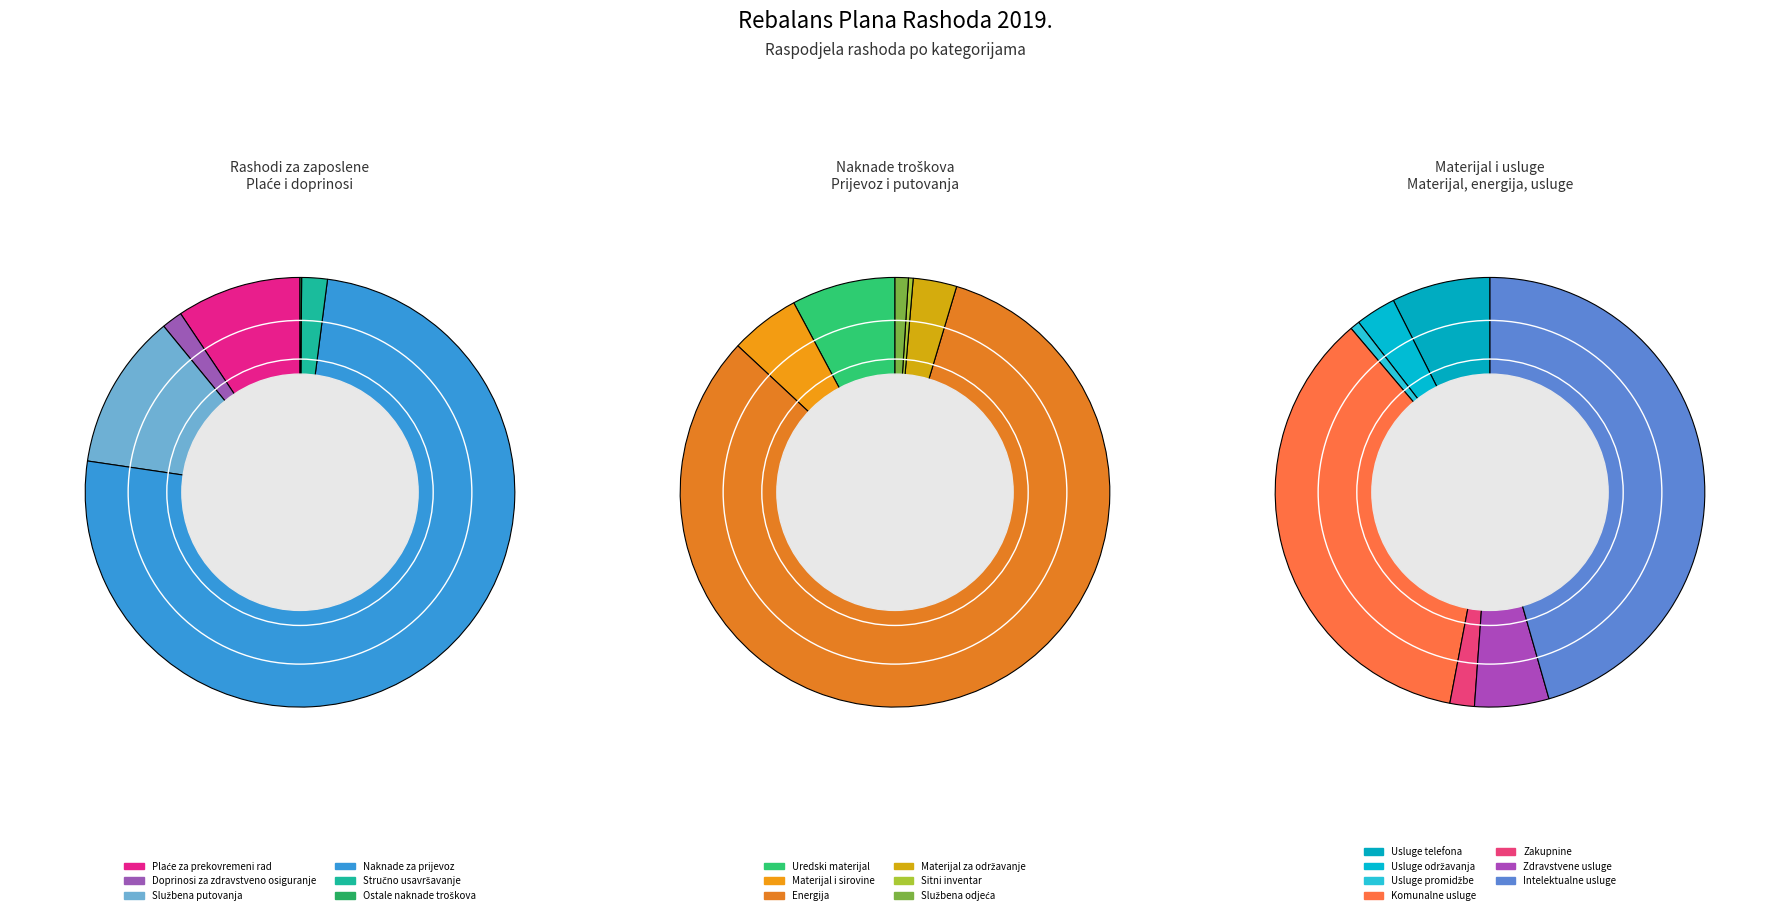

Which slice is the smallest?

Ostale naknade troškova